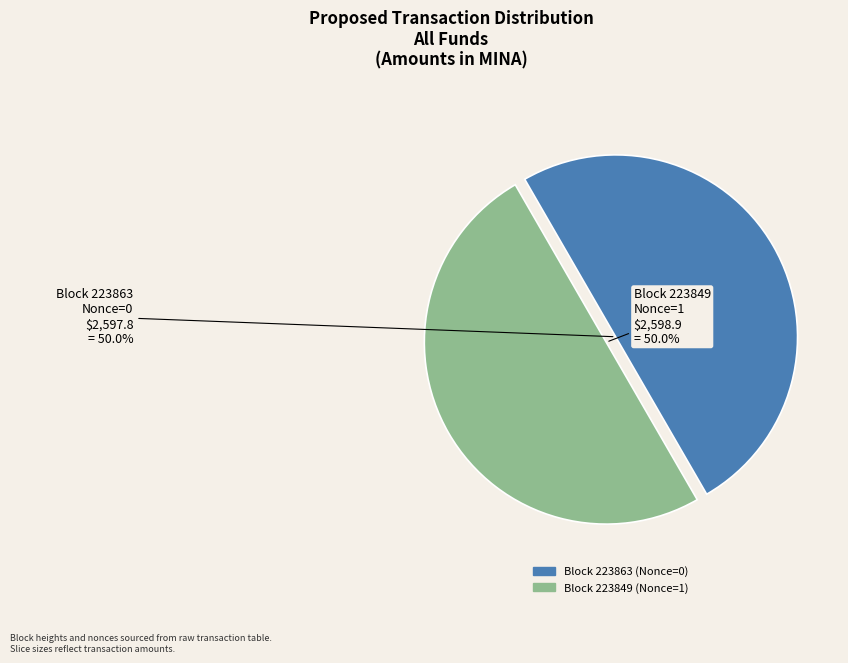

Which category has the smallest portion of the pie?

223863